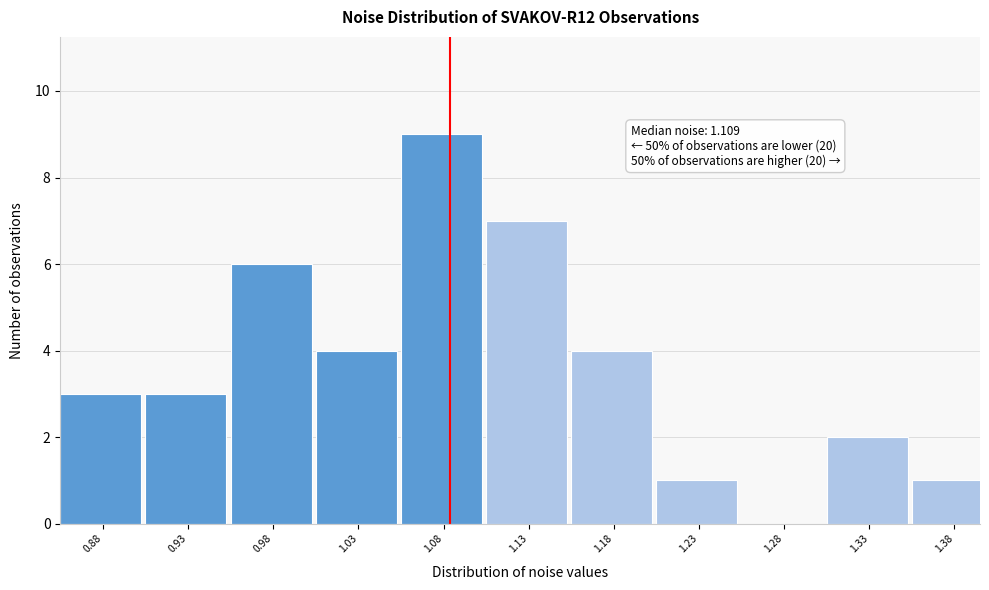

Reading left to right, extract all data points from this chart.

0.88=3	0.93=3	0.98=6	1.03=4	1.08=9	1.13=7	1.18=4	1.23=1	1.28=0	1.33=2	1.38=1